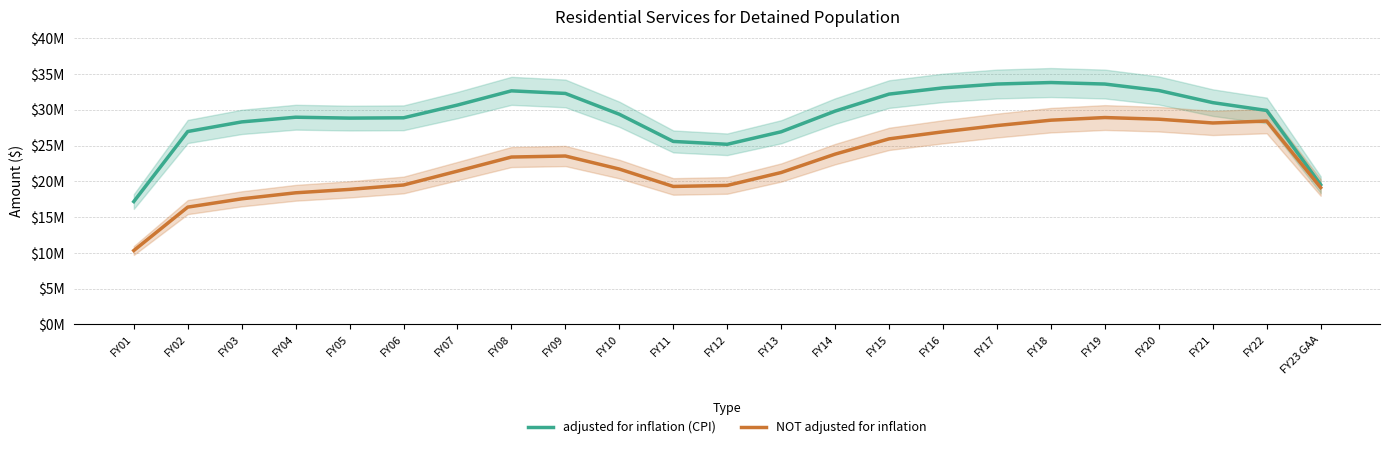

Which series changed the most between FY10 and FY15?

NOT adjusted for inflation